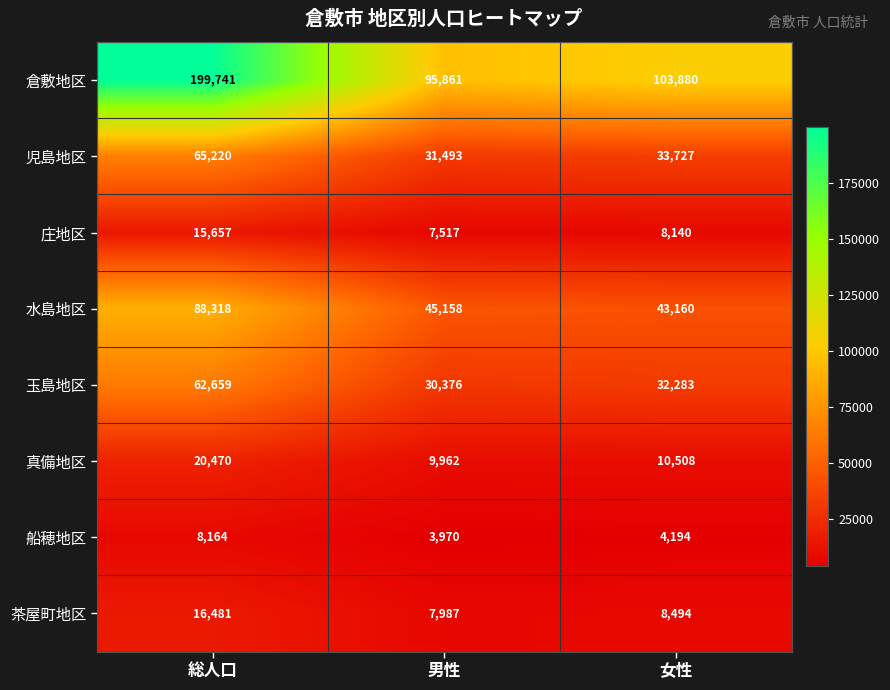

Between 総人口 and 男性, which series saw the biggest shift?

倉敷地区